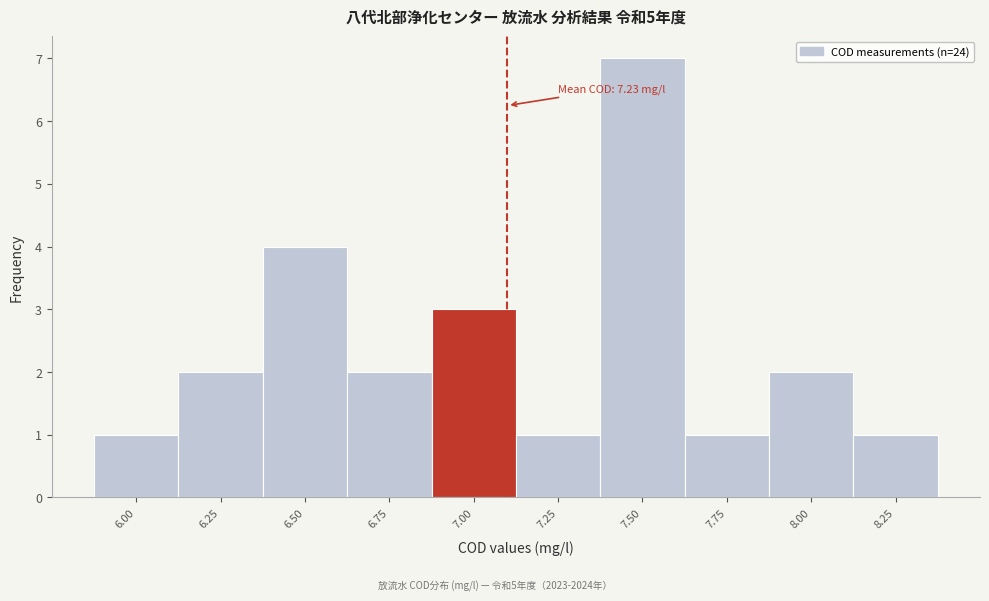

Reading left to right, transcribe all the data shown in this chart.

1	2	4	2	3	1	7	1	2	1